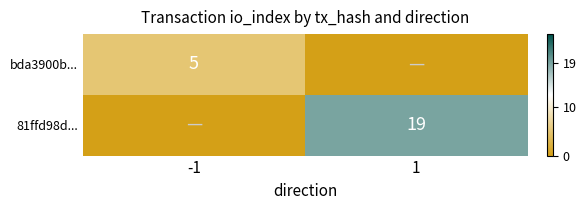

Is it true that bda3900b... equals 8 at -1?

False